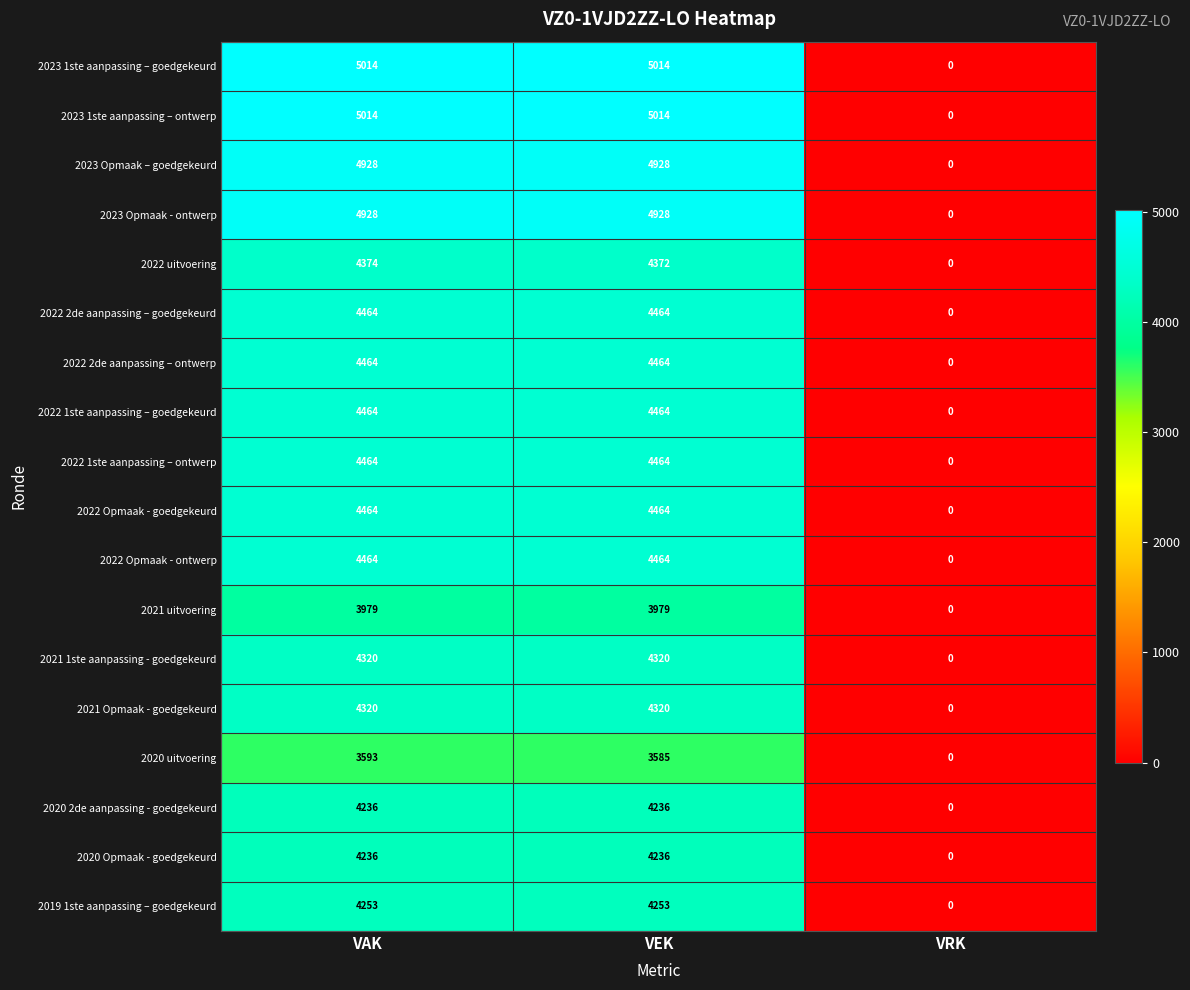

What is the difference between the maximum and minimum values in the 2022 2de aanpassing – ontwerp series?

4464